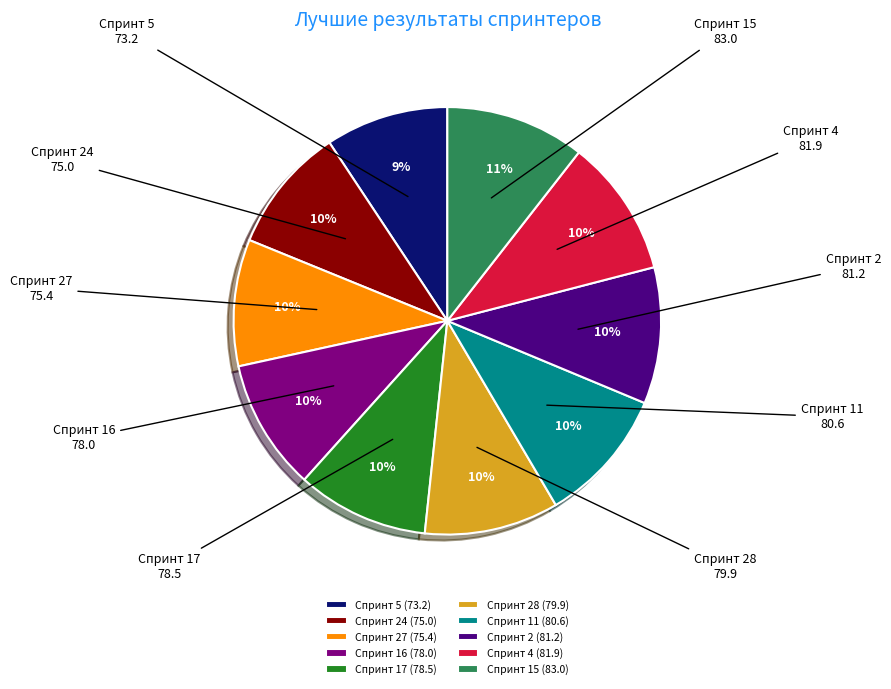

True or false: Спринт 11 (80.6) accounts for 10% of the total.

True